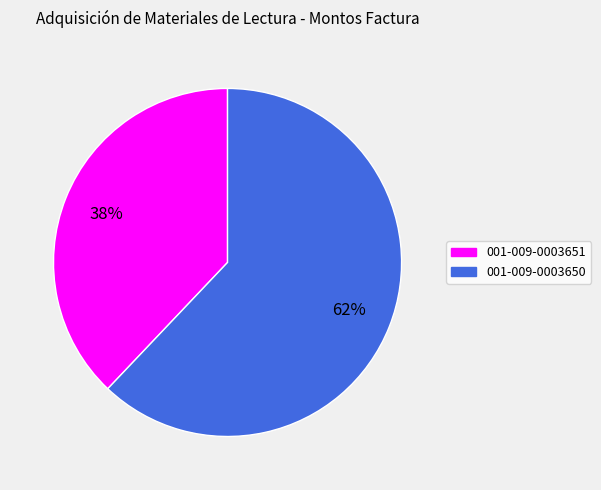

Is it true that 001-009-0003651 is 38% of the pie?

True